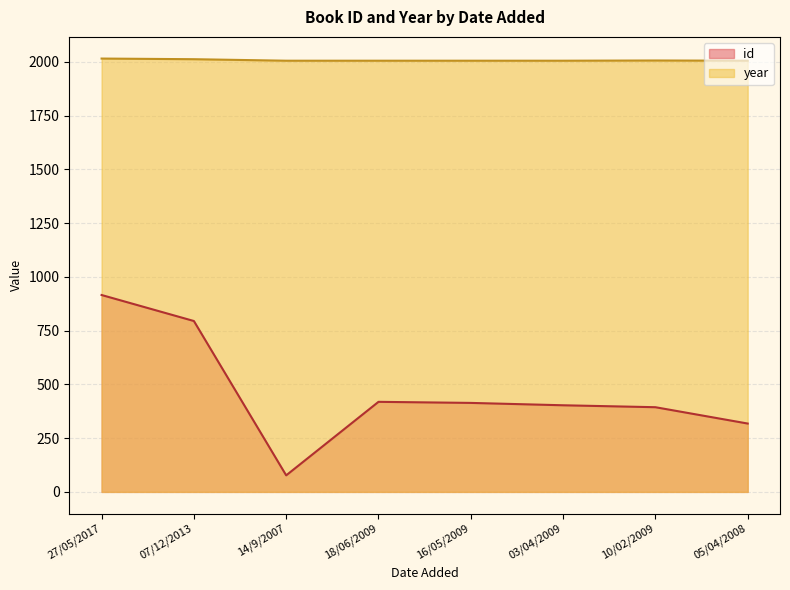

Which has a higher value, 05/04/2008 or 14/9/2007?

05/04/2008